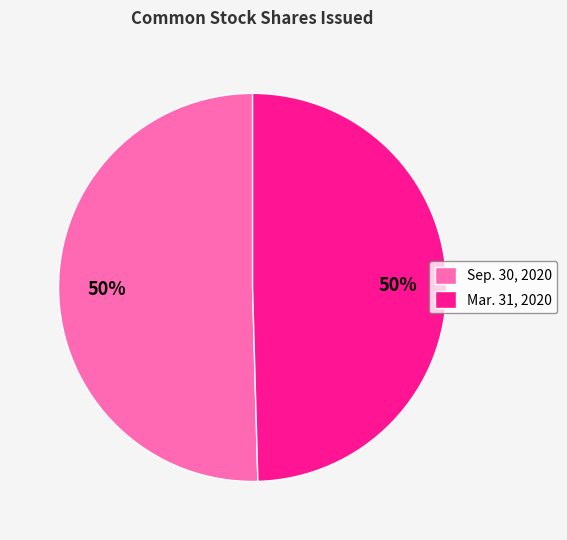

What is the ratio of the value at Sep. 30, 2020 to the value at Mar. 31, 2020?

1.0